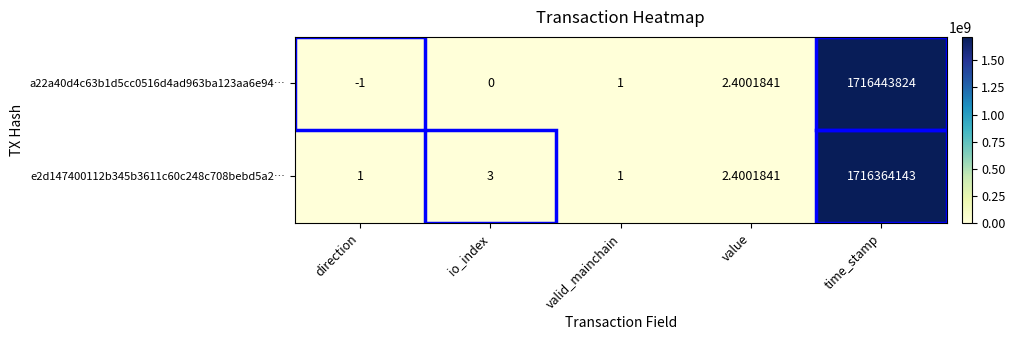

Which label corresponds to the smallest value in the chart?

direction